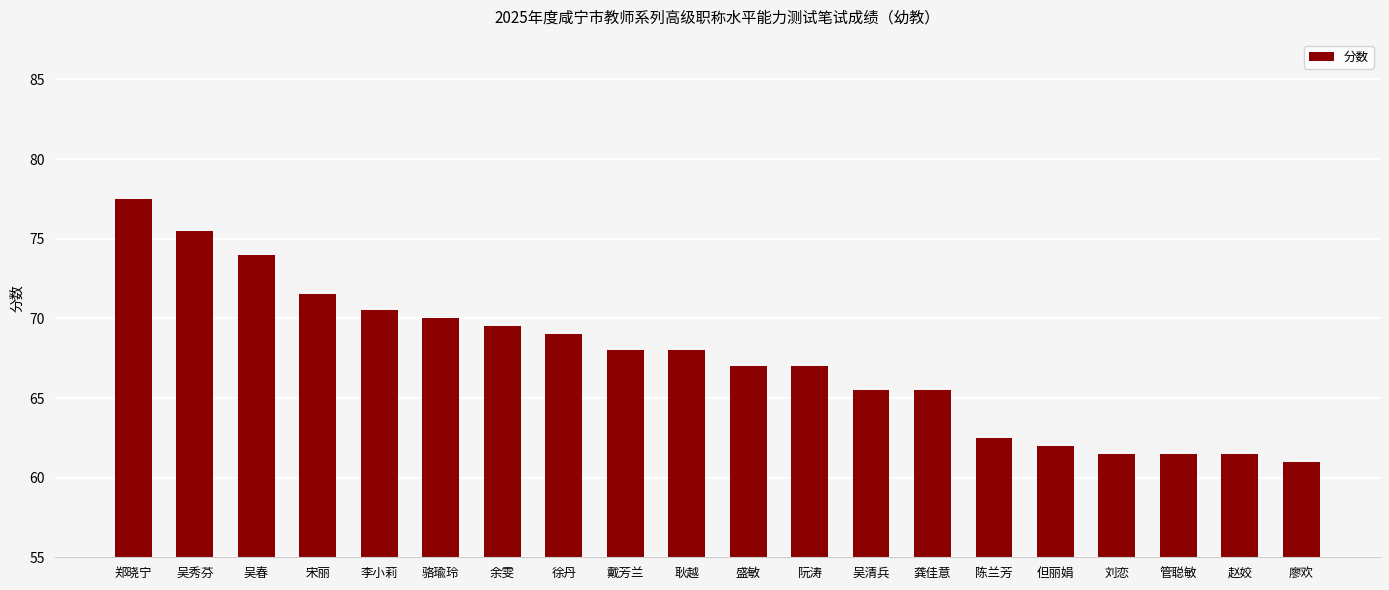

Is it true that the value at 刘恋 is 61.5?

True